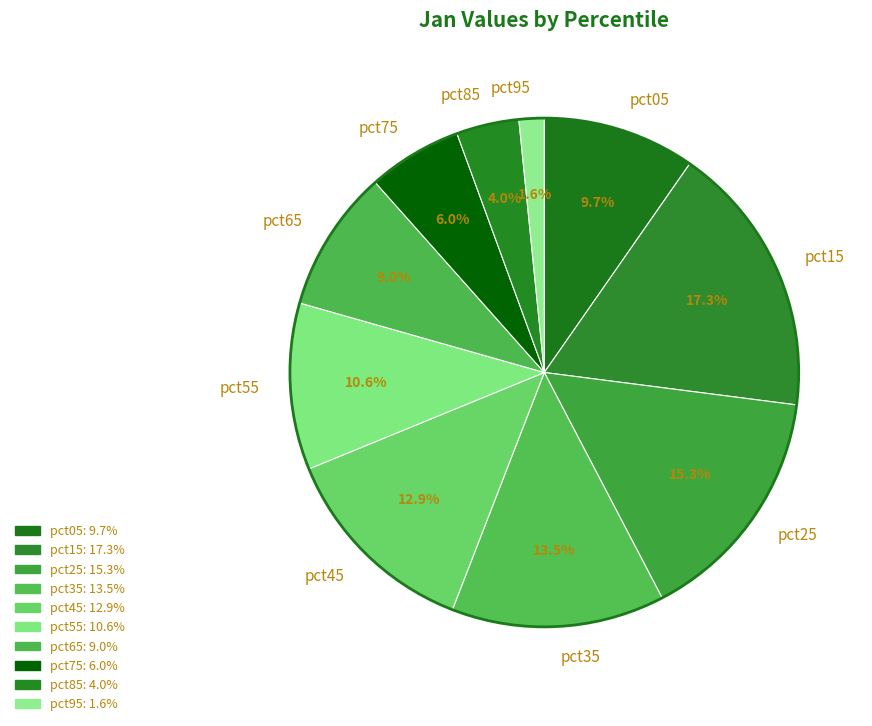

Does pct25 represent more than half of the total?

No